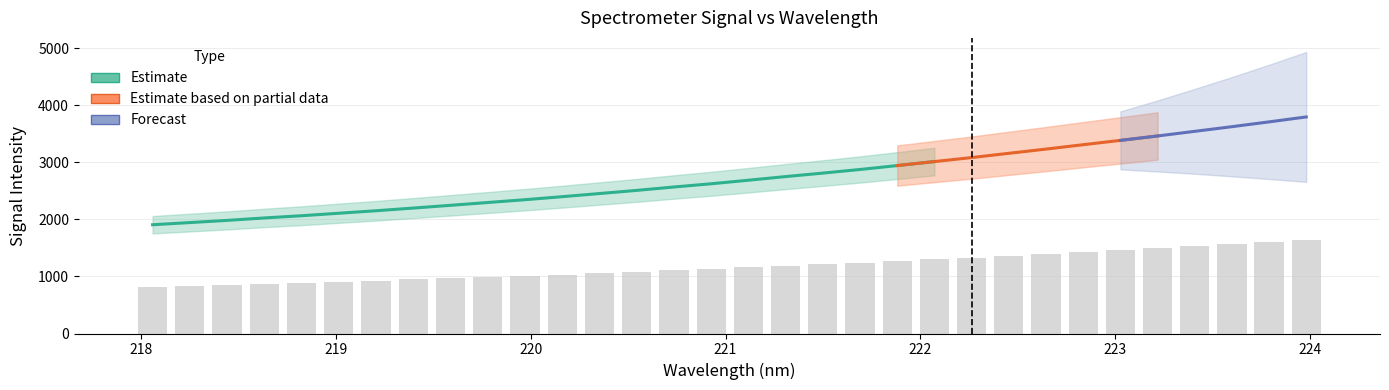

How many data points are less than 1157?

16